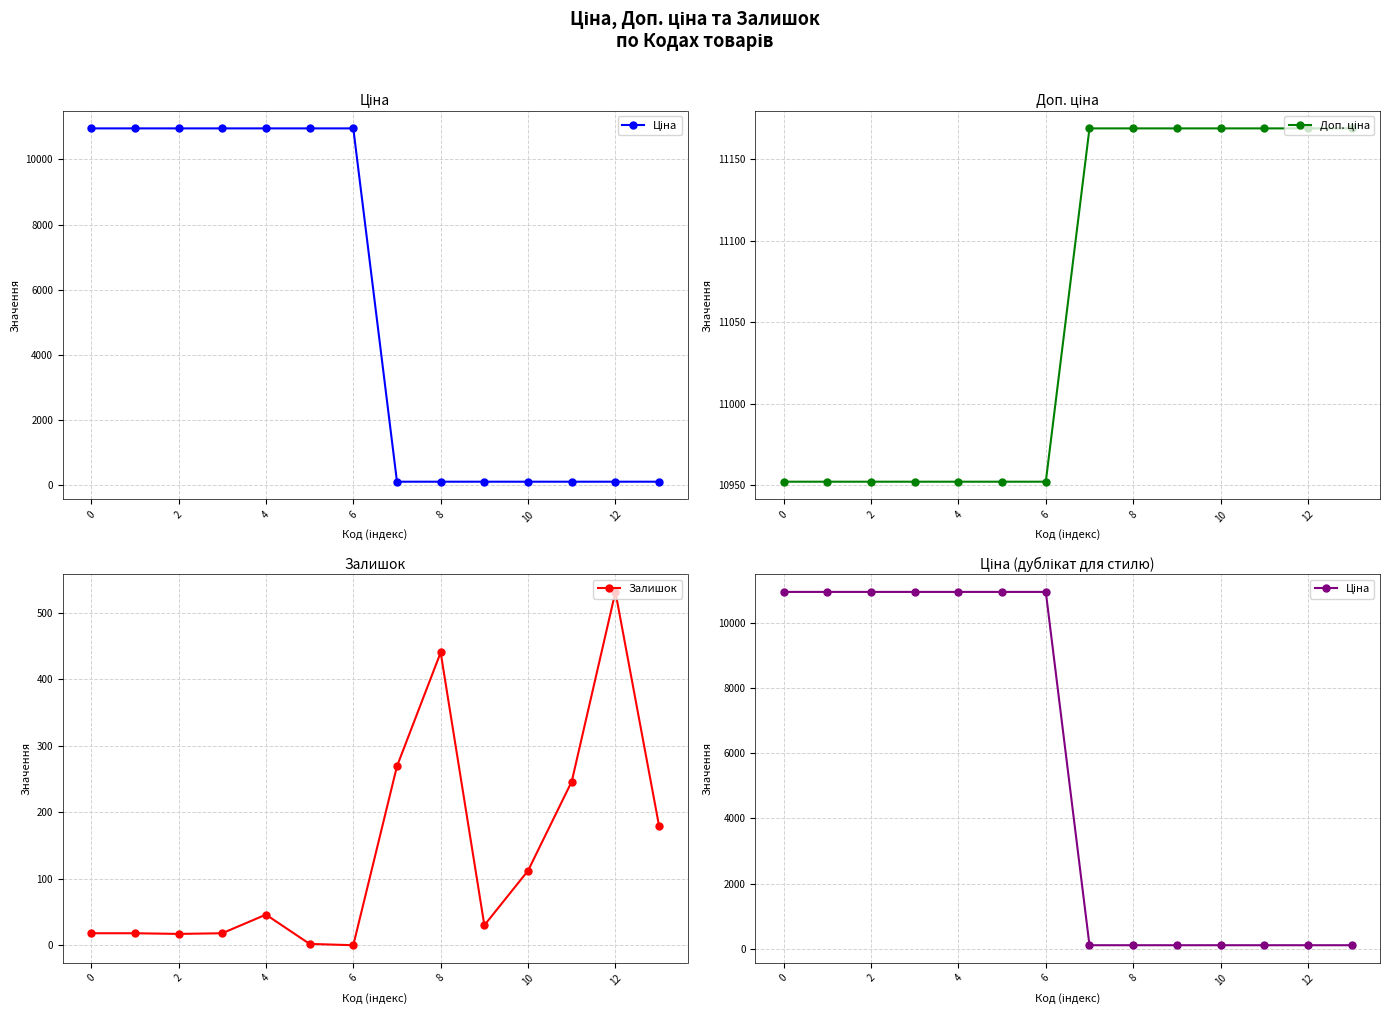

The value of Залишок at 0 is 18. True or false?

True